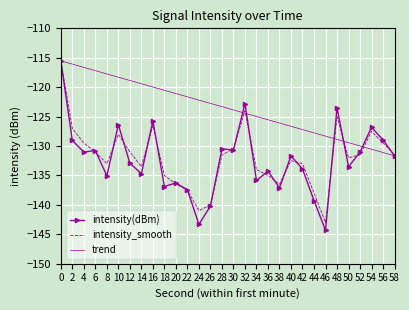

What are all the series names shown in the legend?

intensity(dBm), intensity_smooth, trend